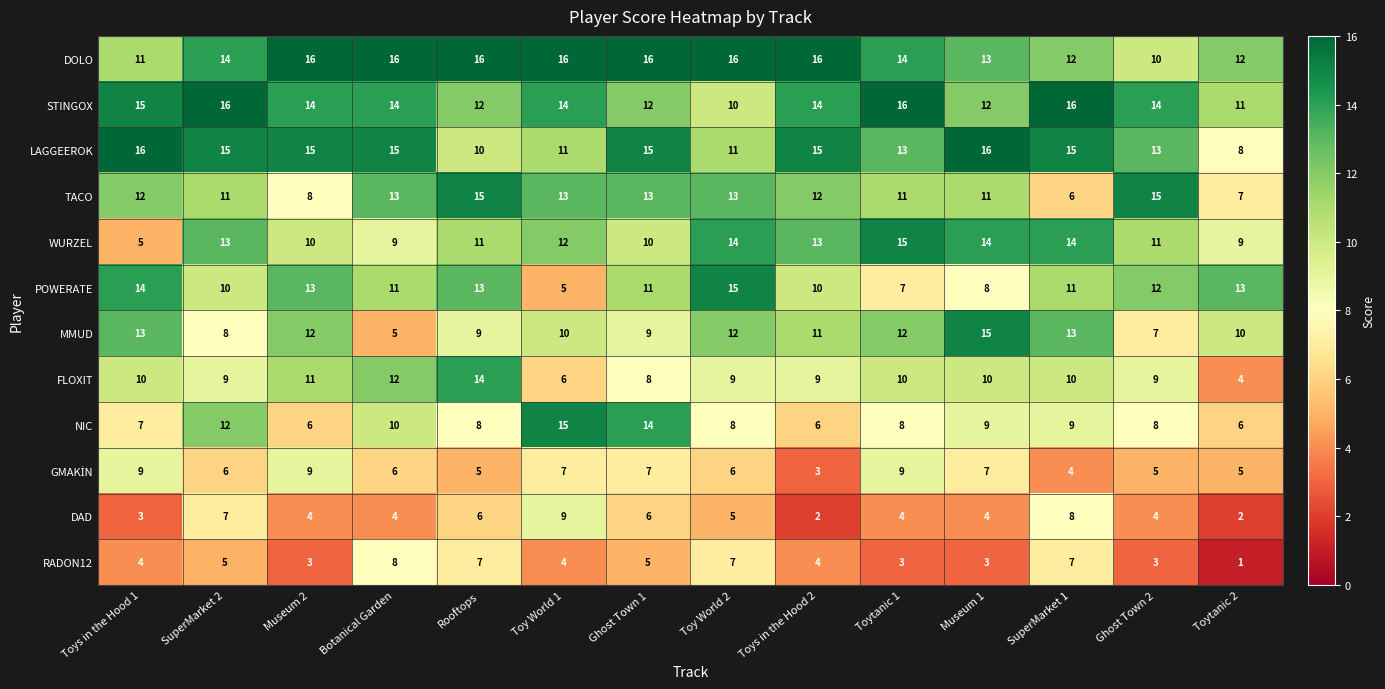

What is the total value across all series at Ghost Town 2?

111